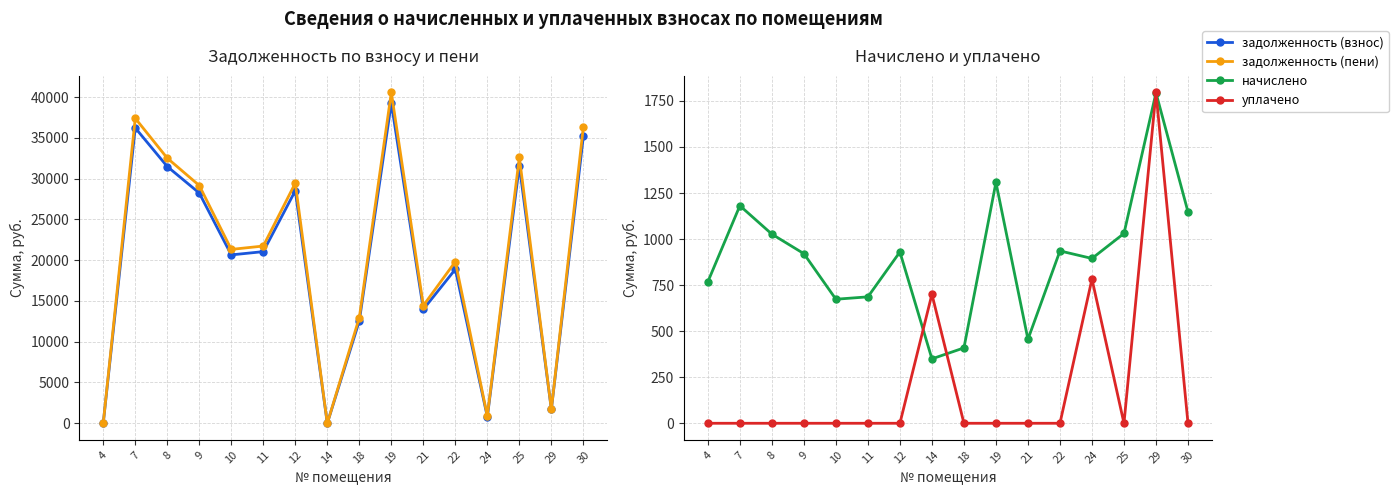

Where do начислено and задолженность (пени) first cross each other?

4 and 7